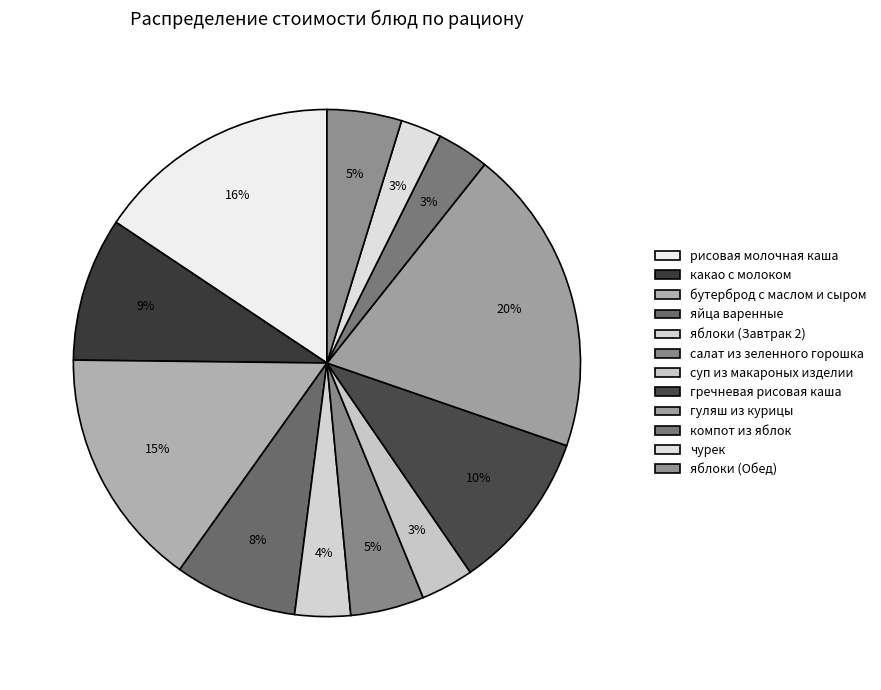

To the nearest percent, what is the difference between the largest and smallest slice percentages?

17%